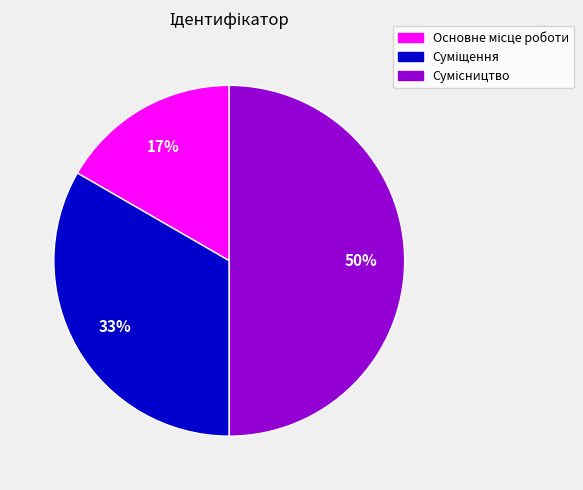

To the nearest percent, what is the difference between the largest and smallest slice percentages?

33%